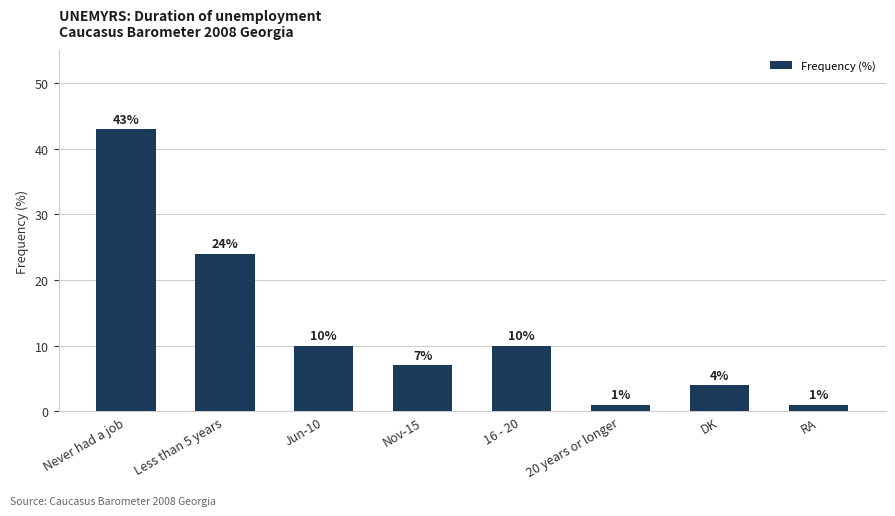

Does the chart contain stacked bars?

No